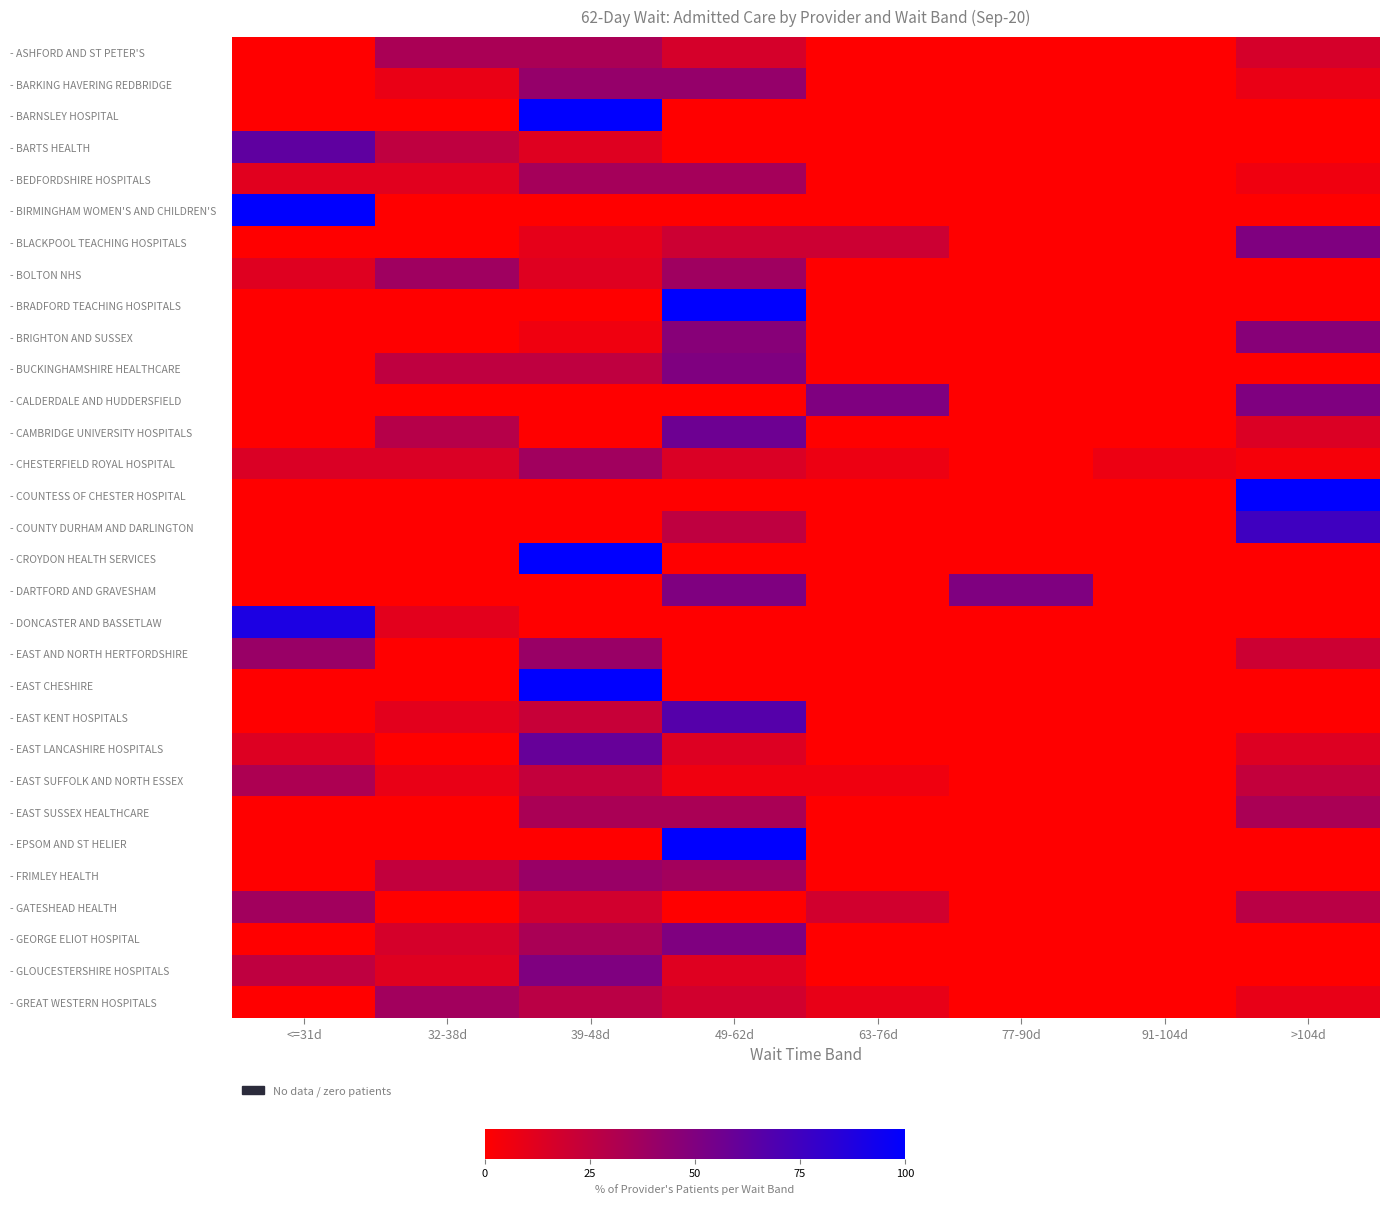

Which series changed the most between 77-90d and 91-104d?

- DARTFORD AND GRAVESHAM